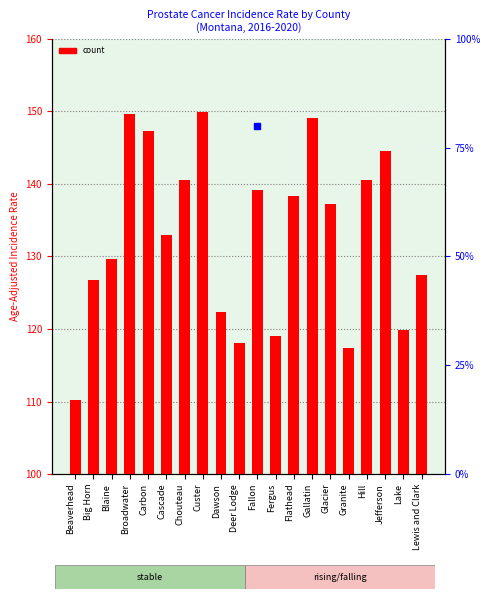

List the labels in order of value, smallest first.

Beaverhead, Granite, Deer Lodge, Fergus, Lake, Dawson, Big Horn, Lewis and Clark, Blaine, Cascade, Glacier, Flathead, Fallon, Hill, Chouteau, Jefferson, Carbon, Gallatin, Broadwater, Custer